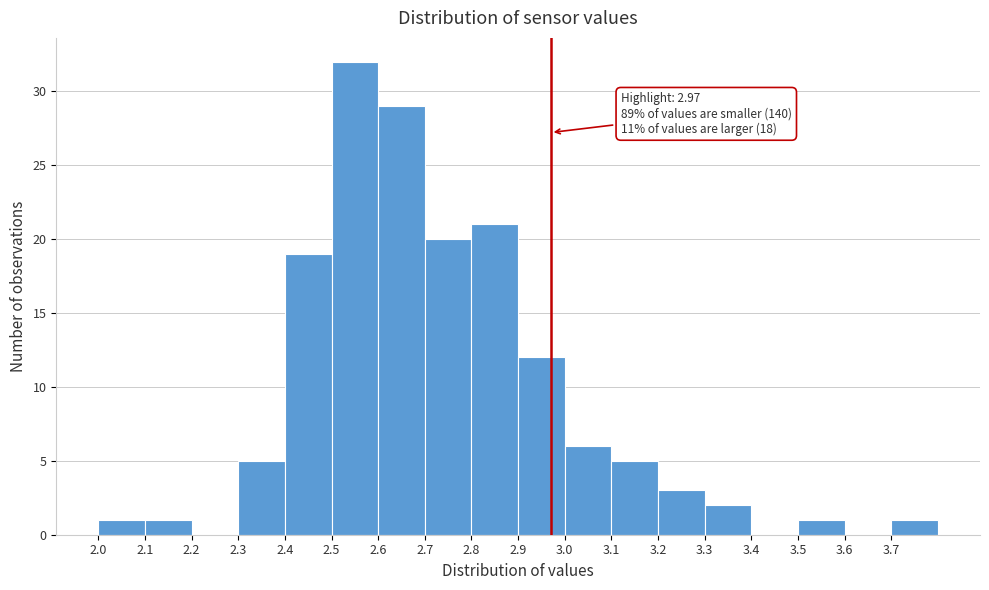

Which range on the x-axis has the tallest bar?

2.5 to 2.6